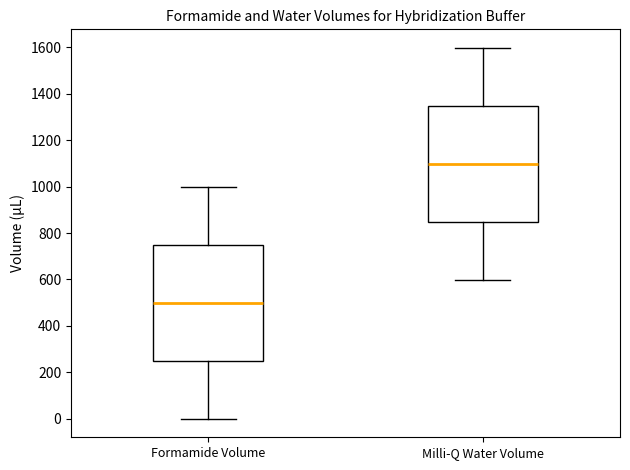

Which box's median line is the highest?

Milli-Q Water Volume